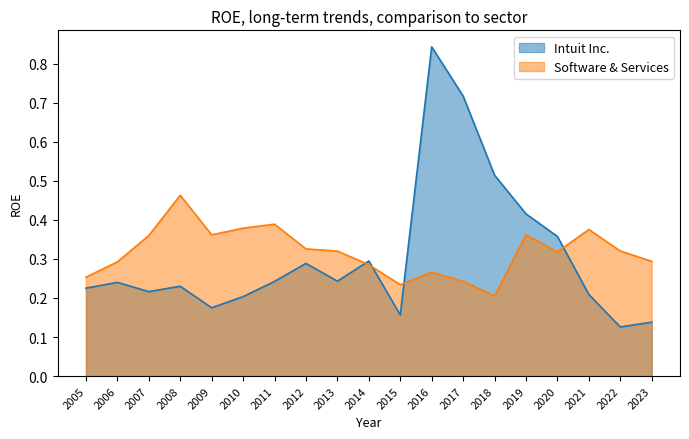

Is it true that Intuit Inc. equals 0.2 at 2006?

True